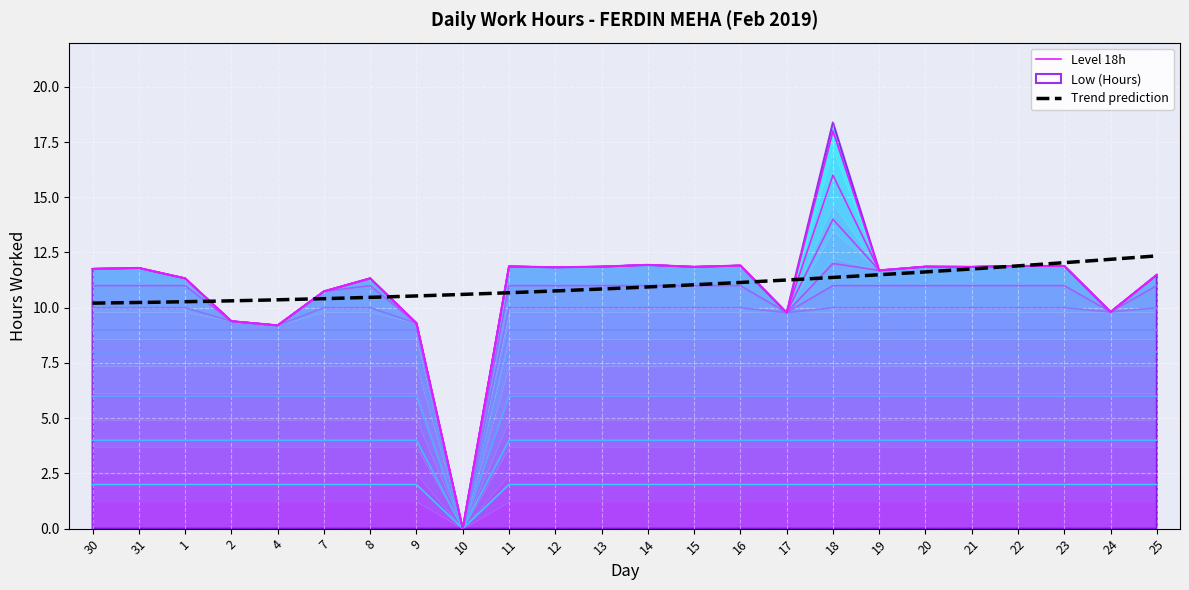

List the labels in order of value, largest first.

18, 14, 16, 22, 23, 11, 13, 20, 15, 21, 12, 31, 30, 19, 25, 1, 8, 7, 24, 17, 2, 9, 4, 10